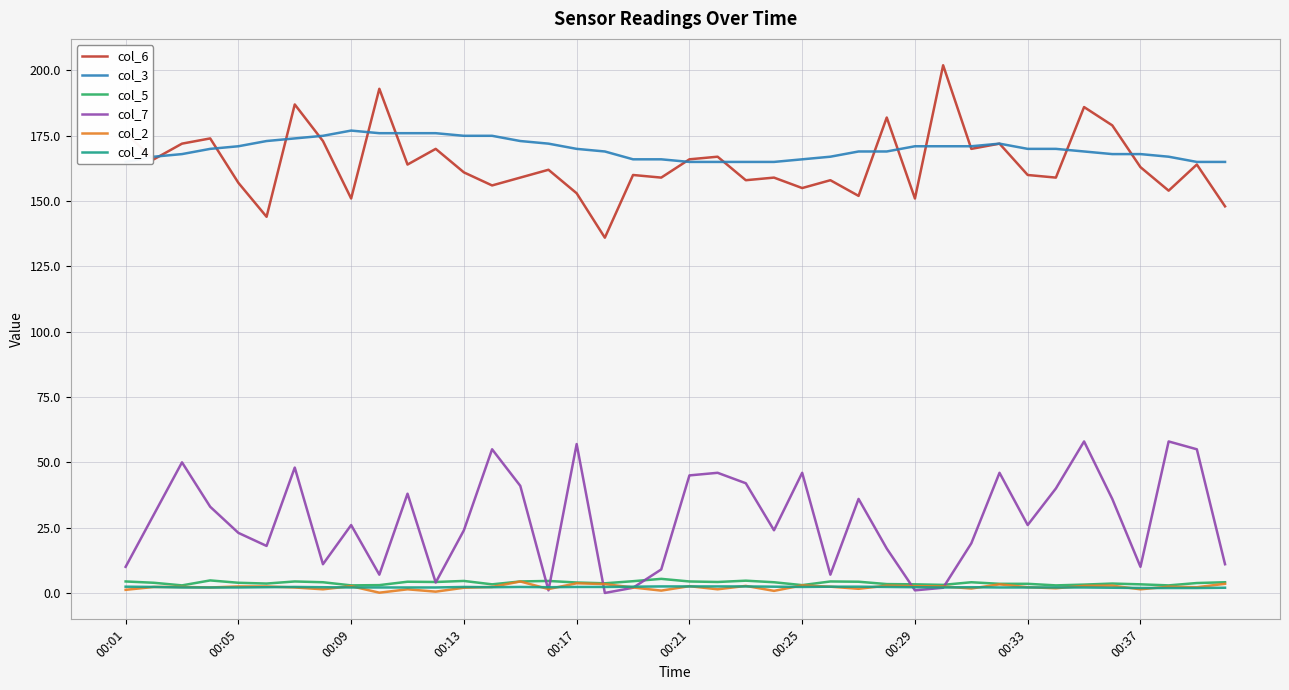

What is the highest value of the col_6 series?

202.0